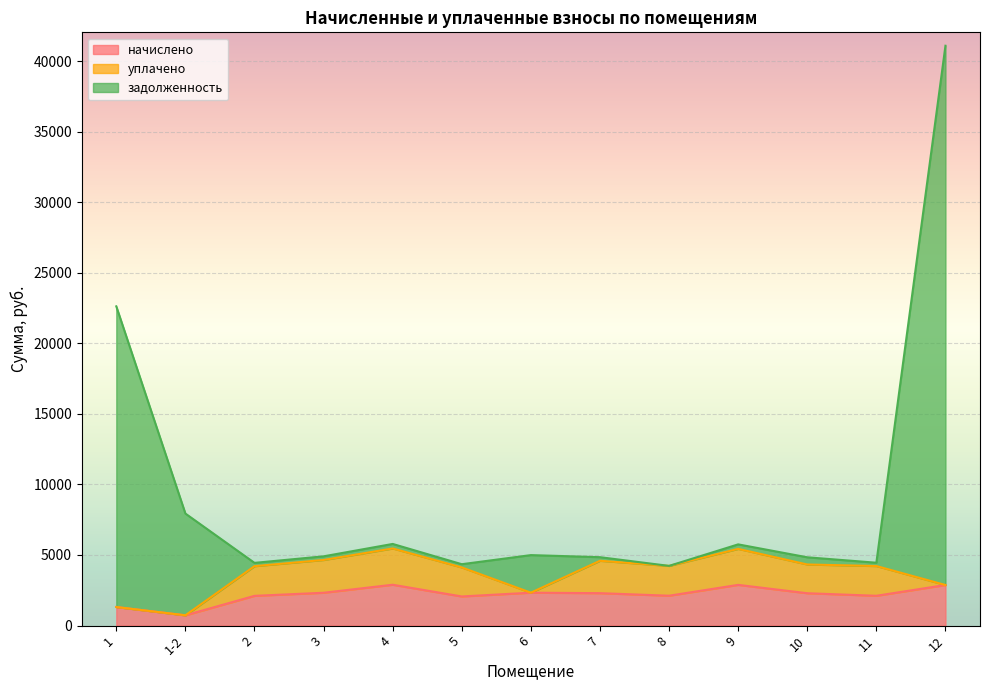

Which label corresponds to the smallest value in the chart?

1-2